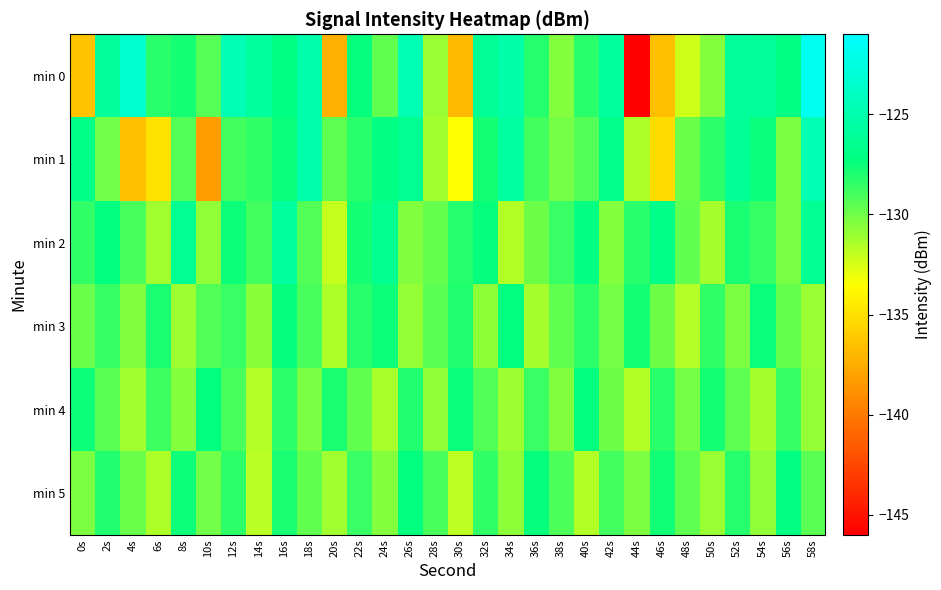

Count the number of data series in this chart.

6